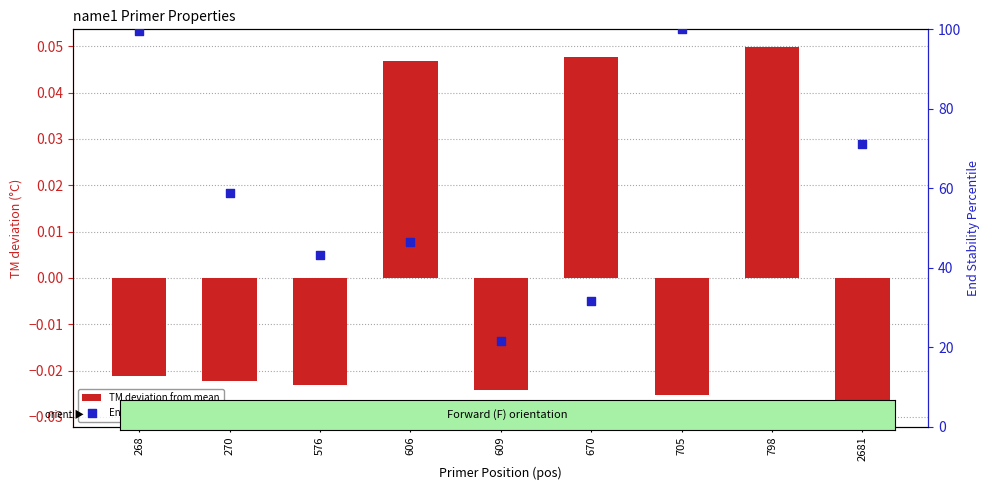

What is the total value across all series at 268?

99.6